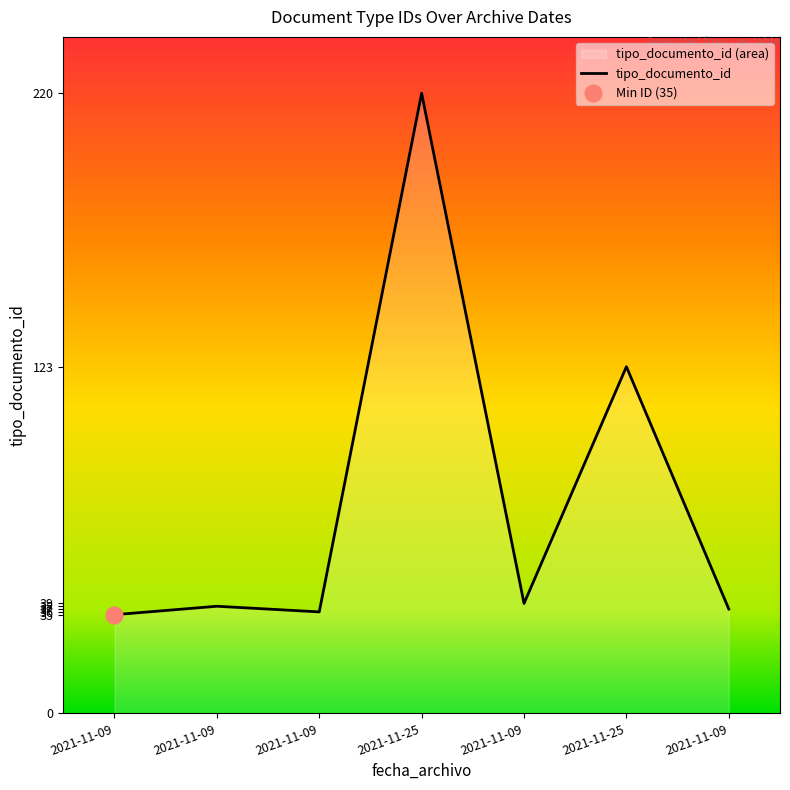

Reading left to right, transcribe all the data shown in this chart.

2021-11-09=35	2021-11-09=38	2021-11-09=36	2021-11-25=220	2021-11-09=39	2021-11-25=123	2021-11-09=37